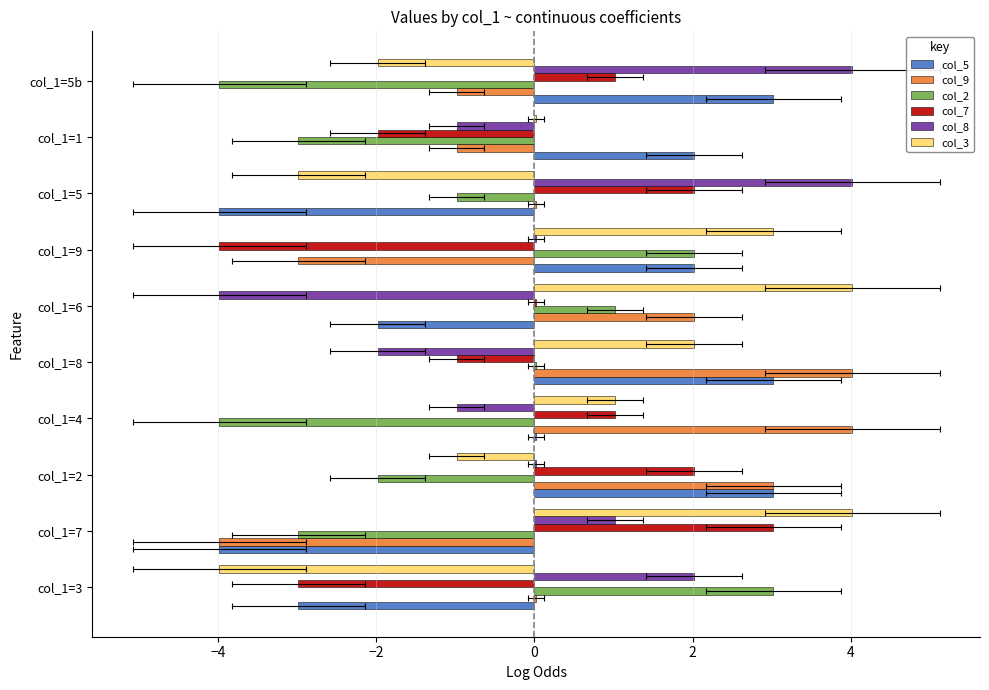

What is the minimum value shown in the chart?

-4.0